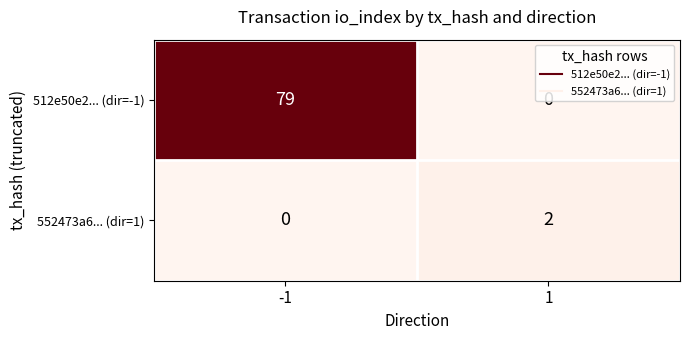

Which series has the largest range (max minus min)?

512e50e2... (dir=-1)